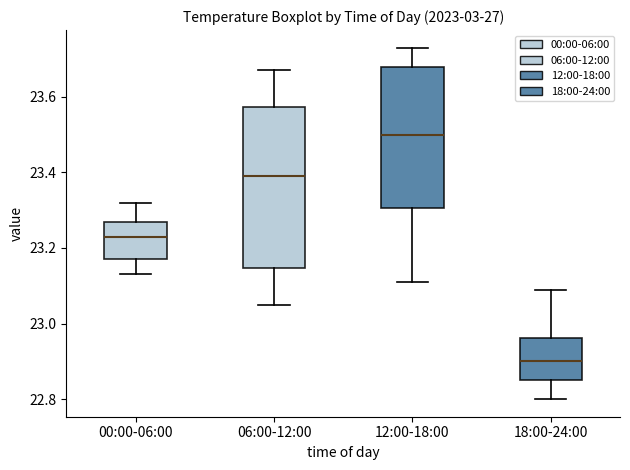

Where does the median line of the box for 18:00-24:00 sit on the y-axis? The values are not printed on the chart, so give them approximately, as read against the axis.

22.90